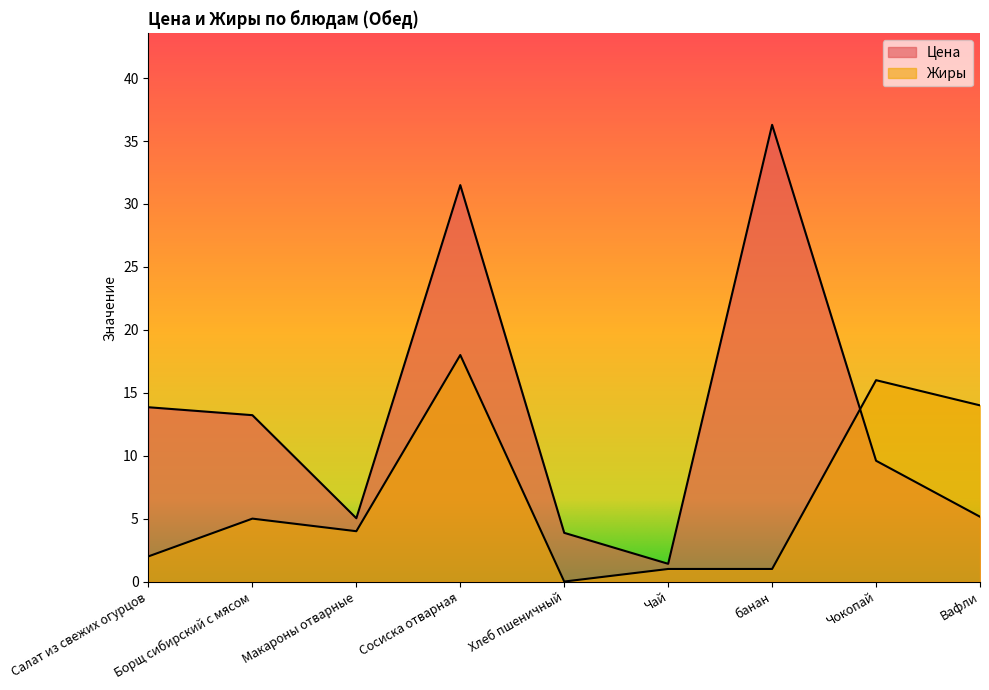

Is it true that Цена equals 31.5 at Сосиска отварная?

True